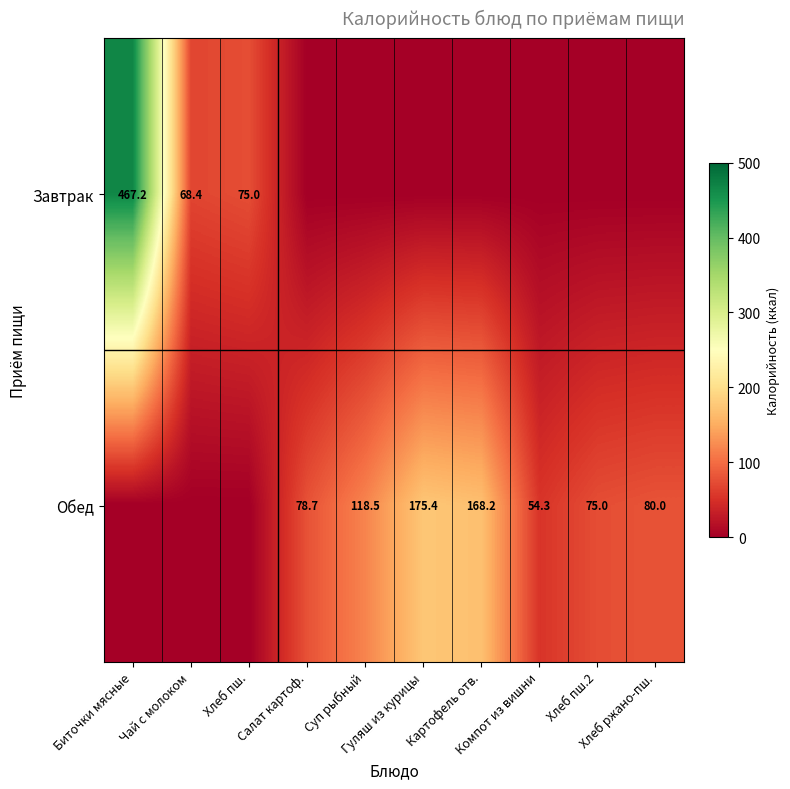

What is the sum of all Обед values?

750.1